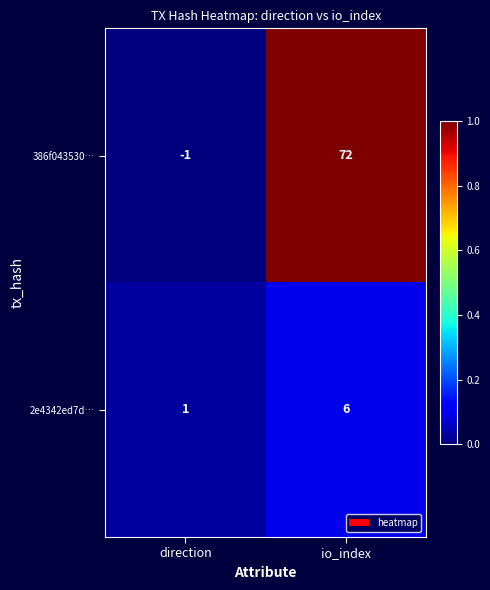

Where is 2e4342ed7d… nearest to the value 3?

direction